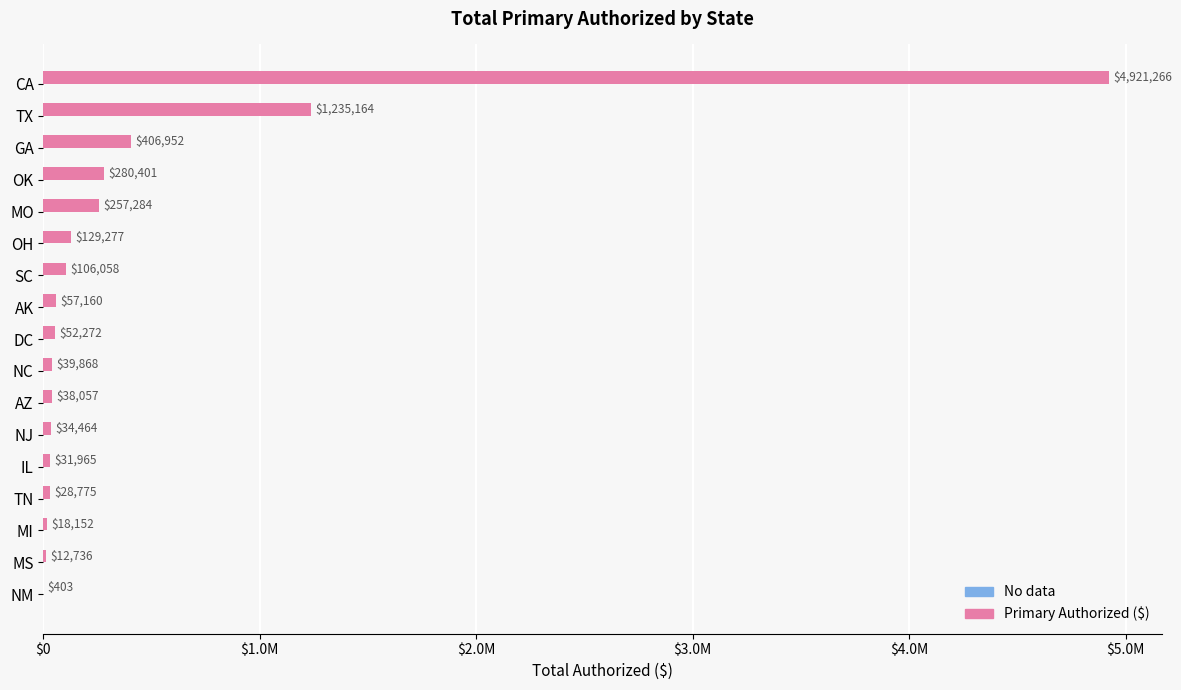

Are the bars horizontal?

Yes